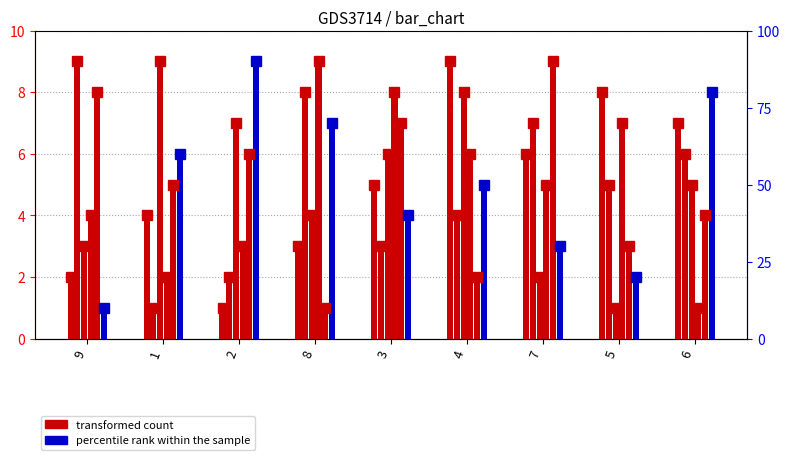

Where is col_9 nearest to the value 5?

7